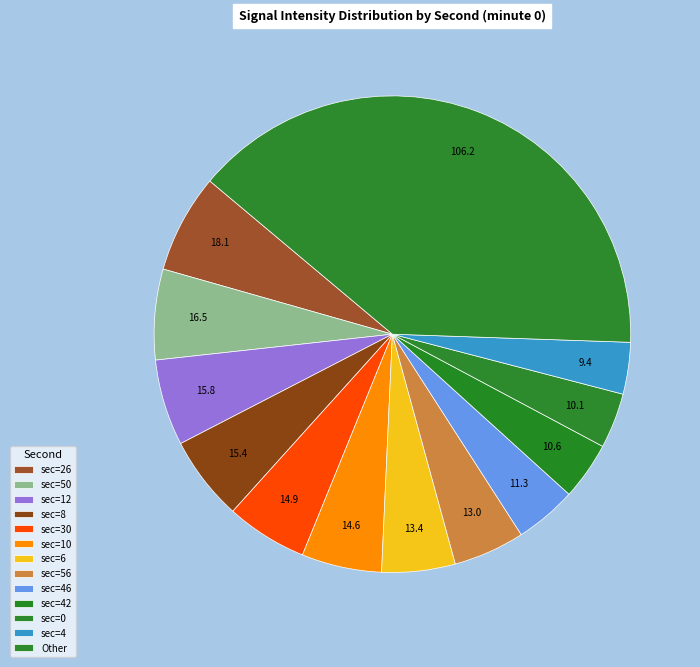

How many slices are in this pie chart?

13